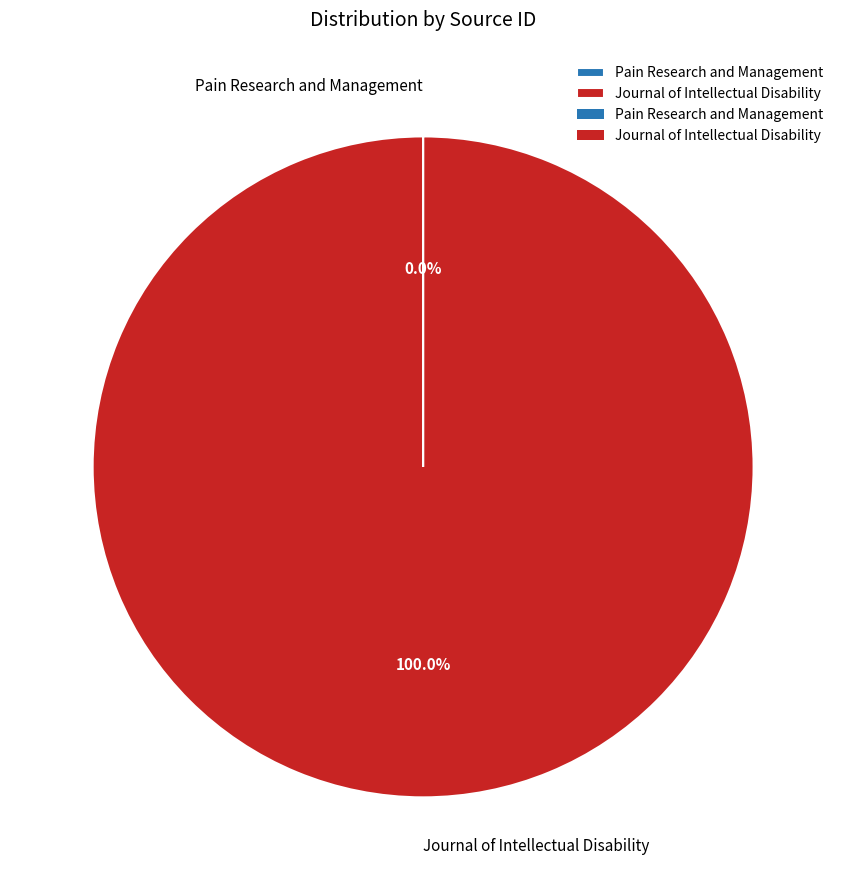

Is there any slice that represents more than half of the pie?

Yes